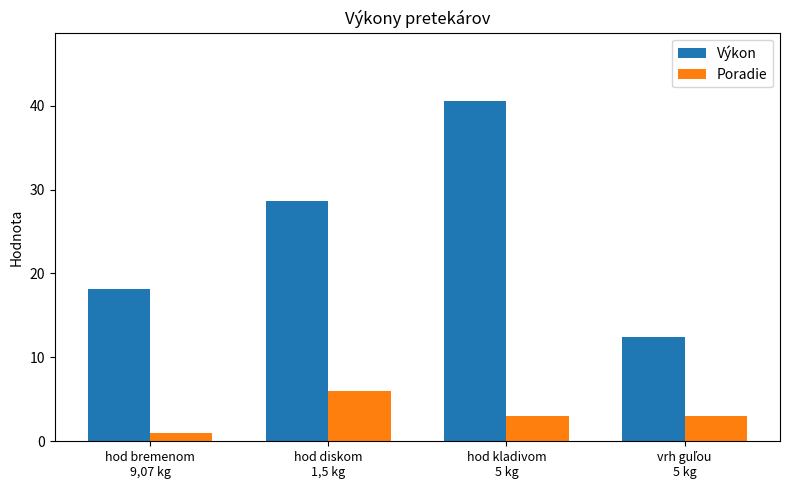

Which category has the highest value in the Poradie series?

hod diskom
1,5 kg